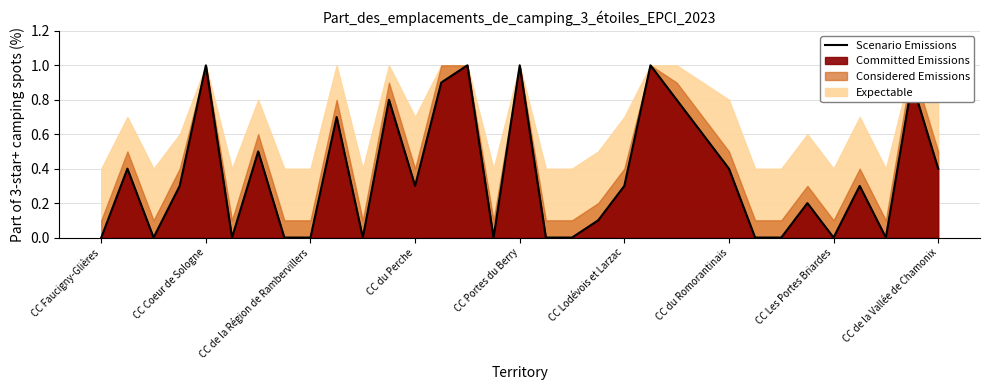

Which label corresponds to the smallest value in the chart?

CC Faucigny-Glières